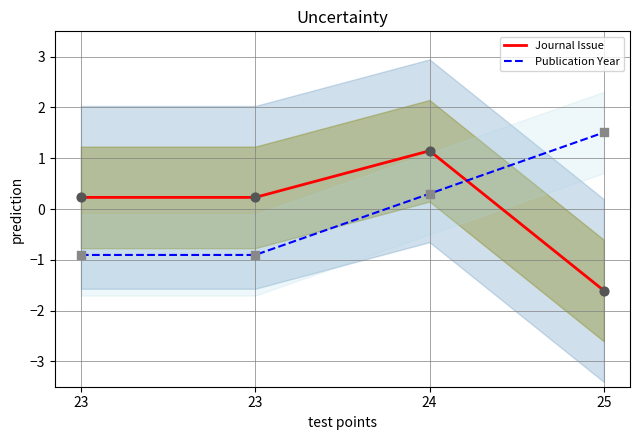

What is the total value across all series at 25?

-0.1